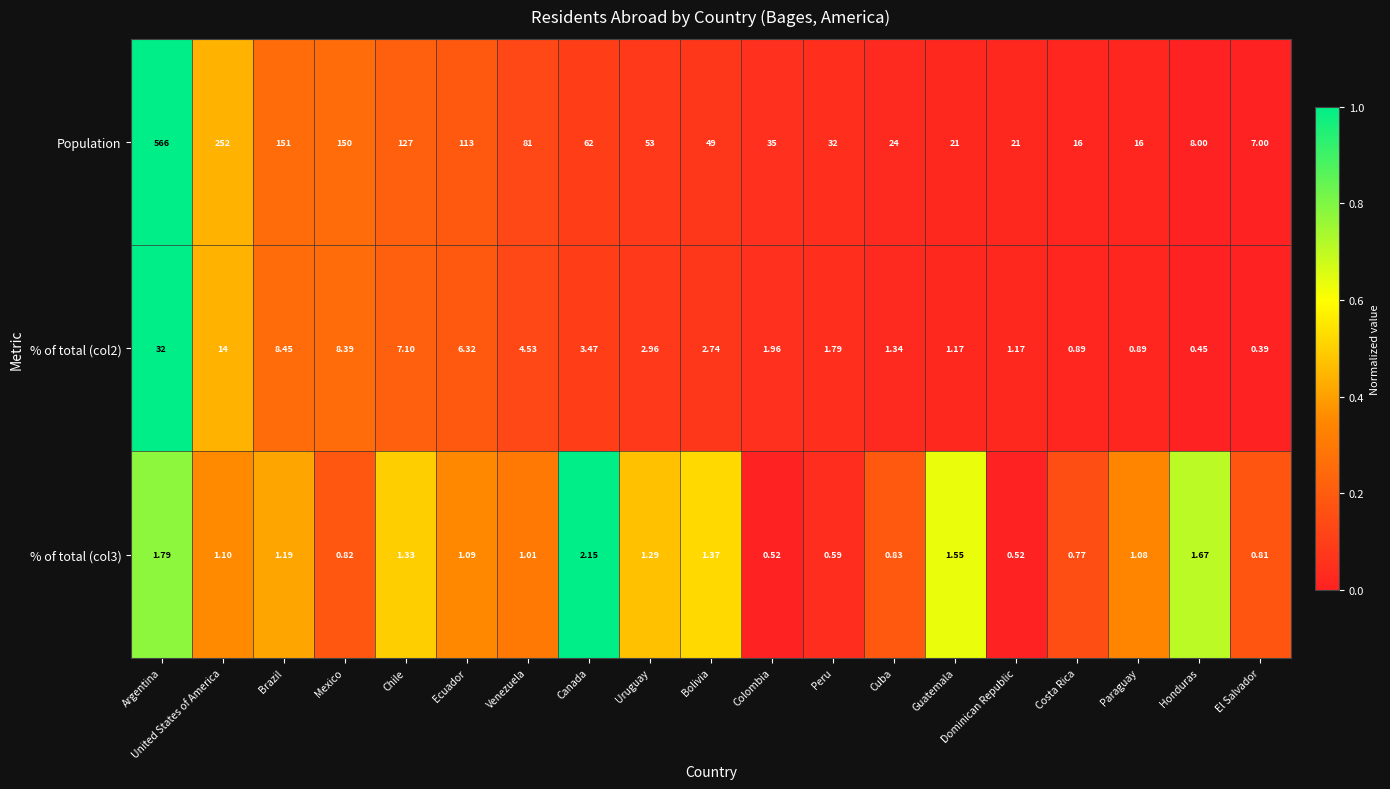

Where is % of total (col2) nearest to the value 16?

United States of America